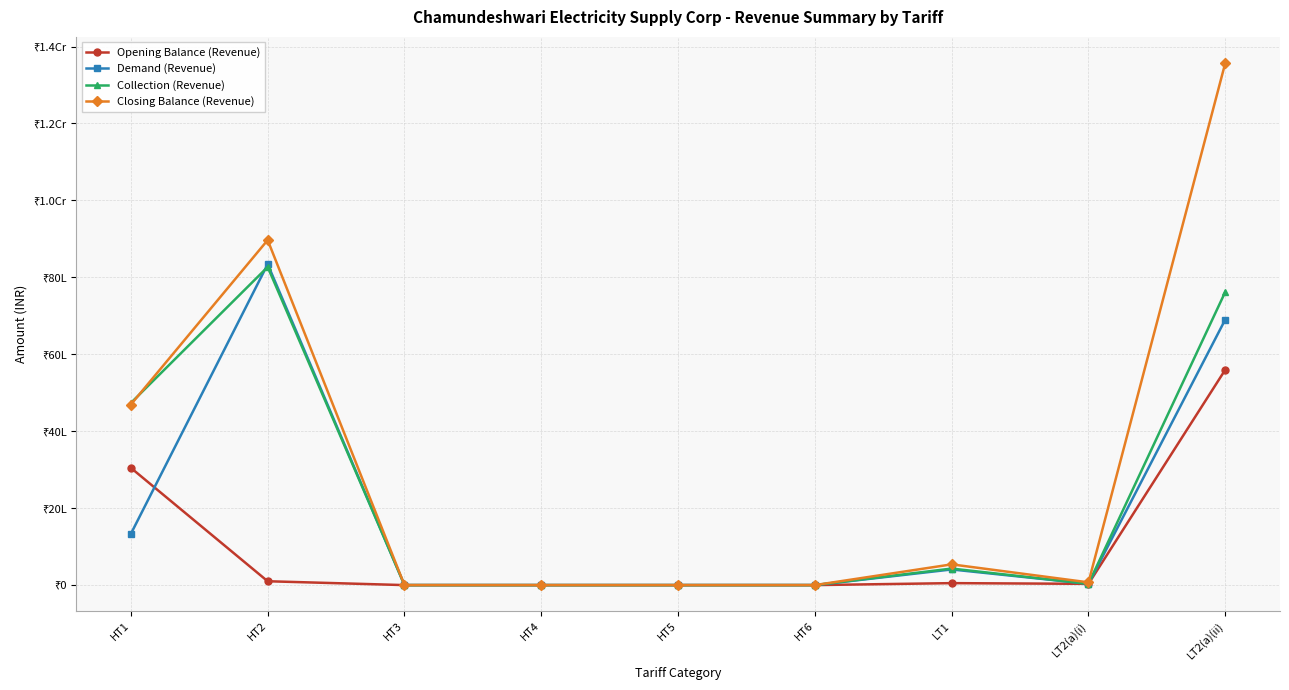

Reading left to right, extract all data points from this chart.

Opening Balance (Revenue): HT1=3047644.7	HT2=100245.0	HT3=0.0	HT4=0.0	HT5=0.0	HT6=0.0	LT1=51121.8	LT2(a)(i)=32678.8	LT2(a)(ii)=5598793.6
Demand (Revenue): HT1=1332463.4	HT2=8342248.8	HT3=0.0	HT4=0.0	HT5=0.0	HT6=0.0	LT1=406785.9	LT2(a)(i)=34376.0	LT2(a)(ii)=6904185.4
Collection (Revenue): HT1=4733786.2	HT2=8269740.4	HT3=0.0	HT4=0.0	HT5=0.0	HT6=0.0	LT1=430015.5	LT2(a)(i)=33094.0	LT2(a)(ii)=7622165.2
Closing Balance (Revenue): HT1=4694172.0	HT2=8968752.1	HT3=0.0	HT4=0.0	HT5=0.0	HT6=0.0	LT1=539070.5	LT2(a)(i)=71281.2	LT2(a)(ii)=13572347.7